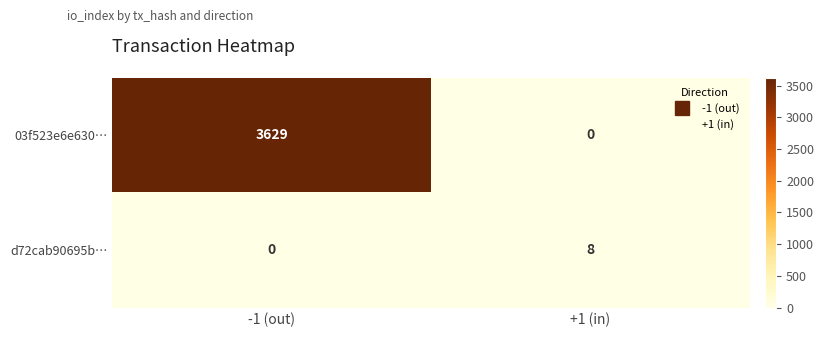

True or false: 03f523e6e630… has a value of 5733 at -1 (out).

False